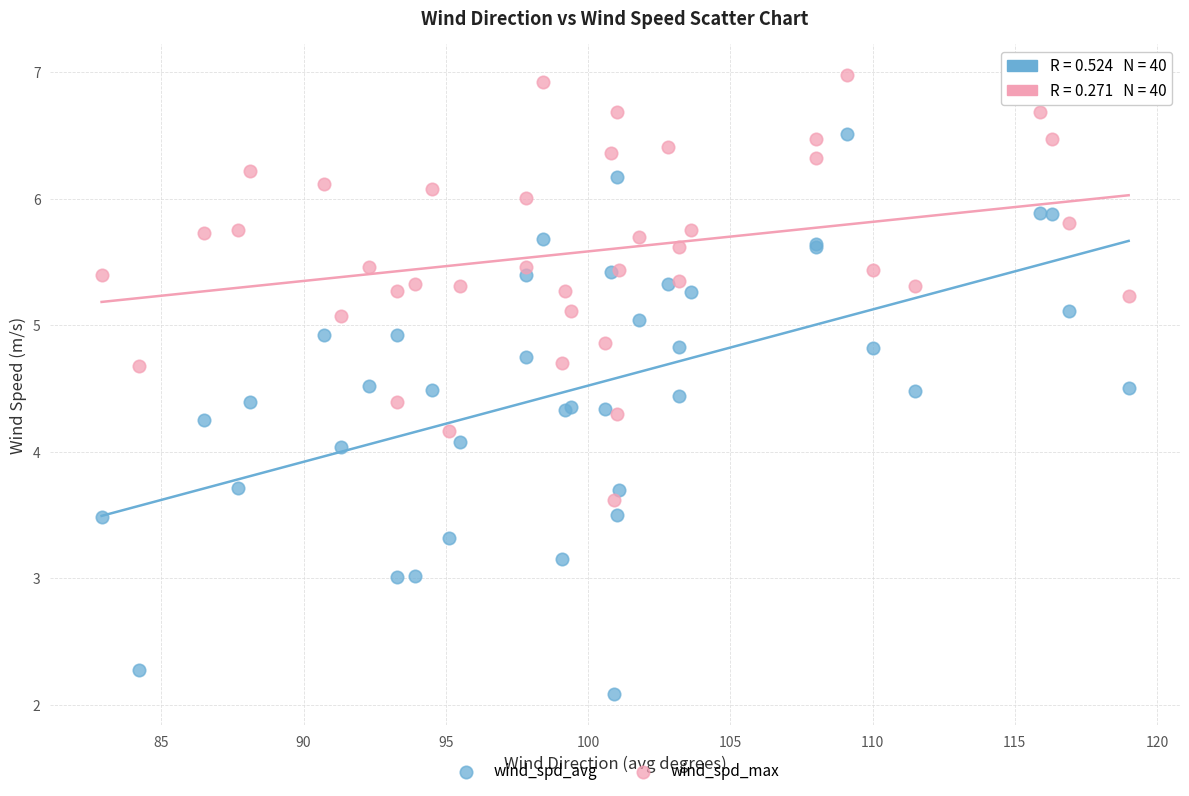

Which series reaches the minimum Y coordinate?

wind_spd_avg